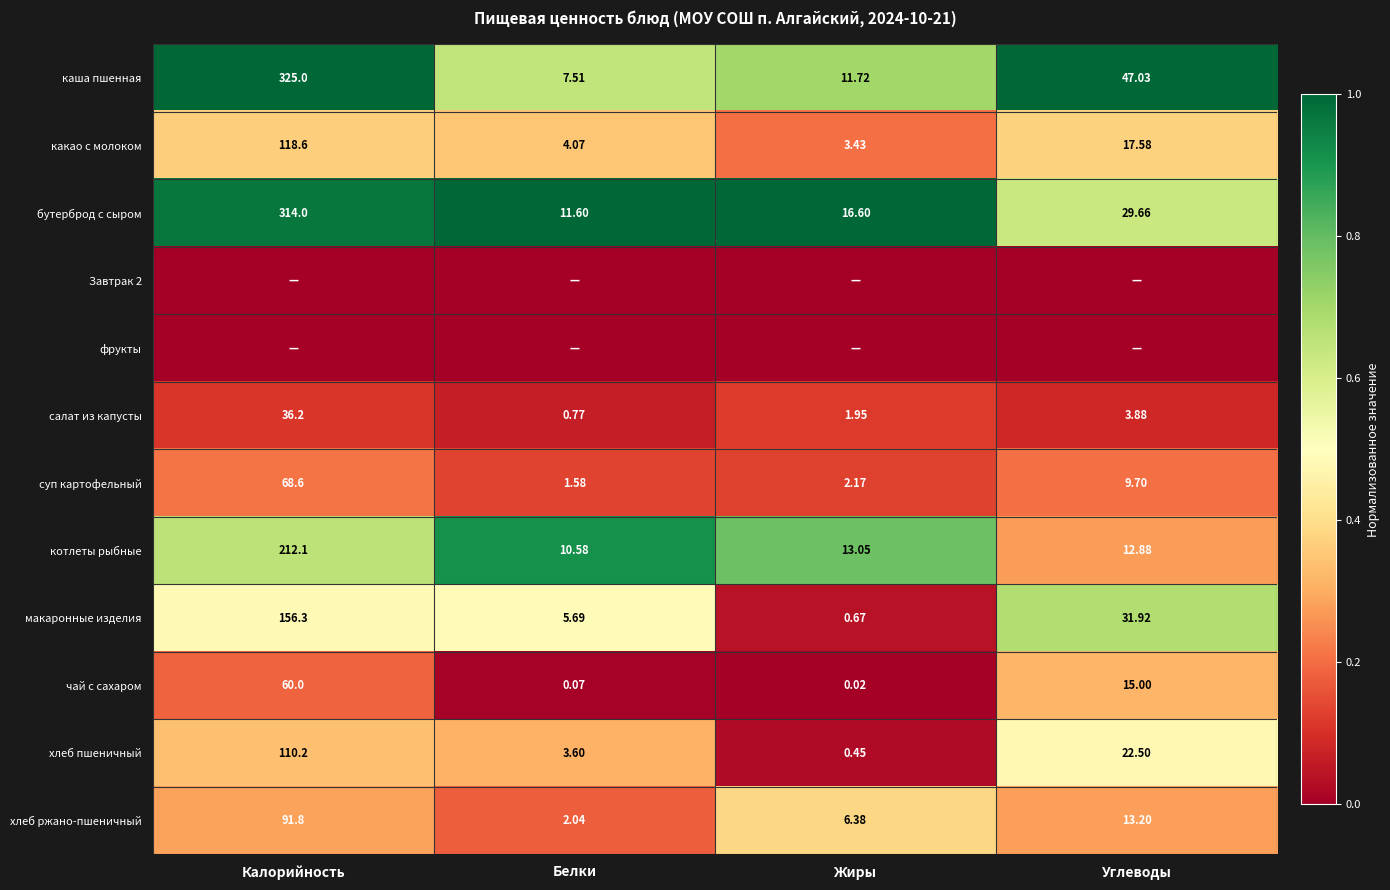

Where does the бутерброд с сыром series first go above 29?

Калорийность